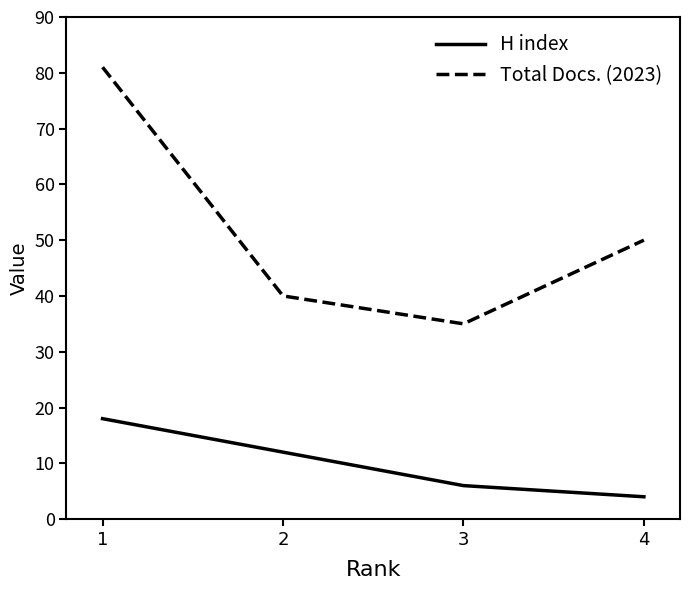

At which label does H index first exceed 12?

1